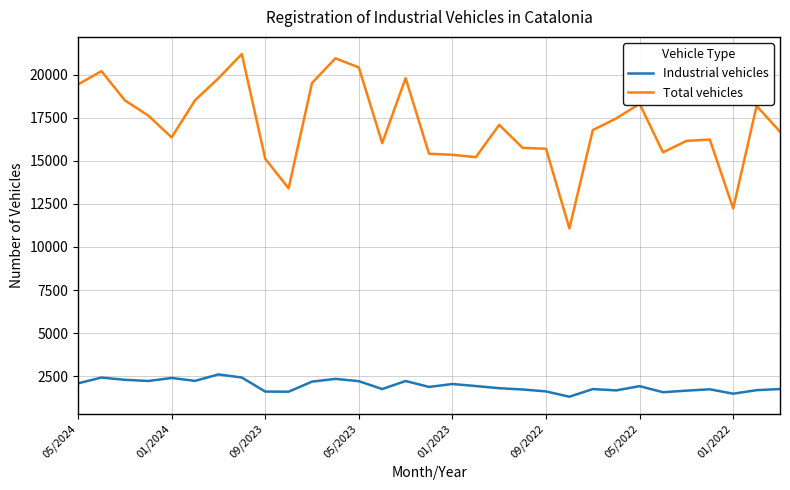

Rank the series by their maximum value, from lowest to highest.

Industrial vehicles, Total vehicles